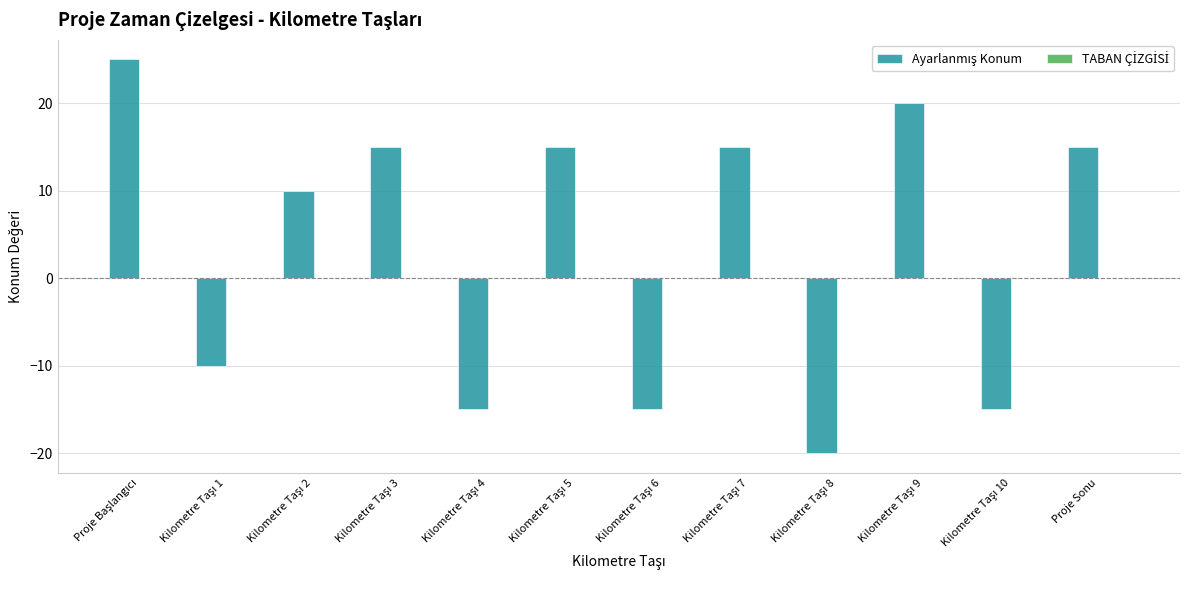

True or false: the data shows 15 at Proje Sonu.

True